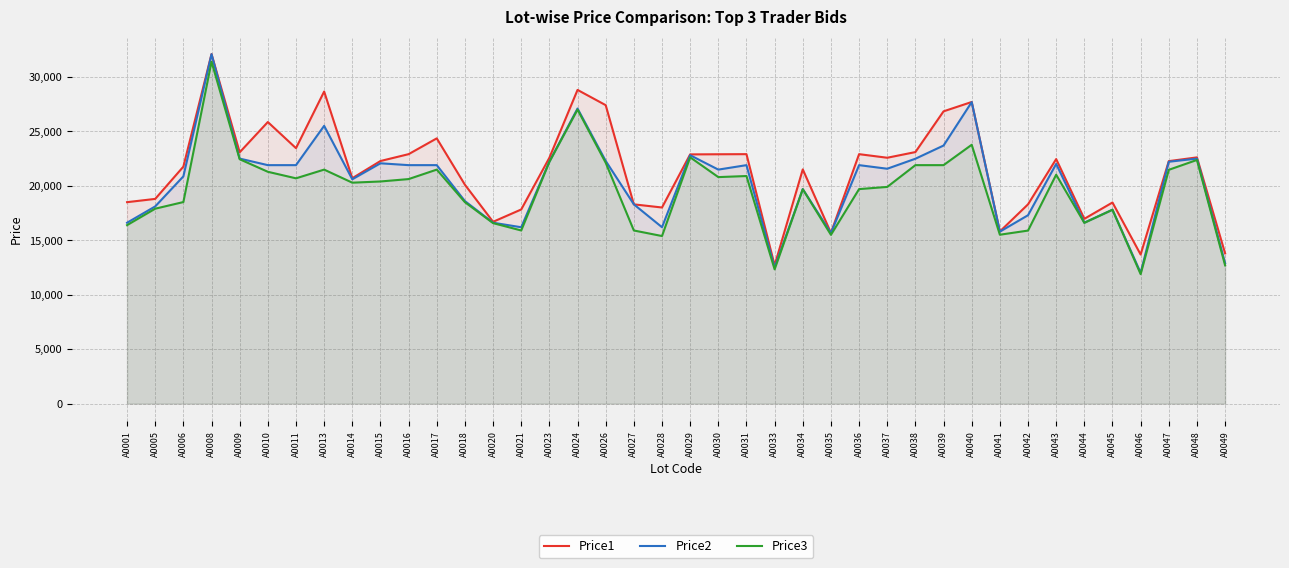

At which label does Price1 first exceed 22456?

A0008